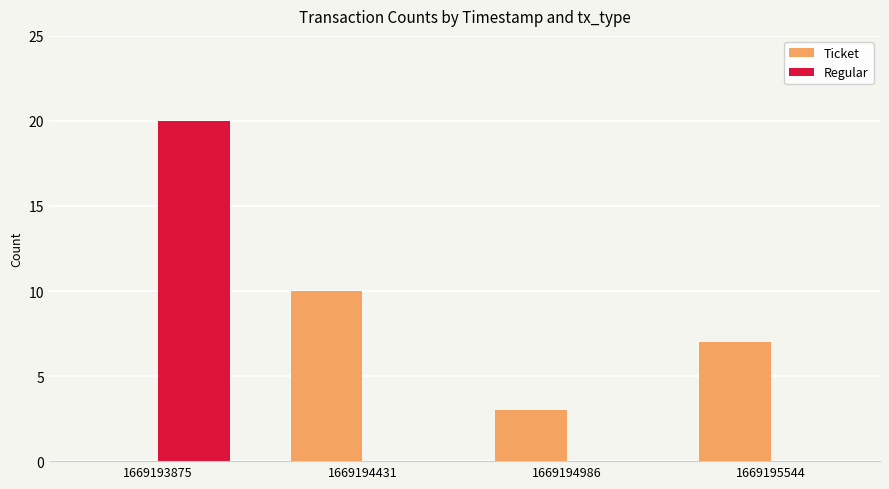

Is it true that Regular equals 7 at 1669195544?

False